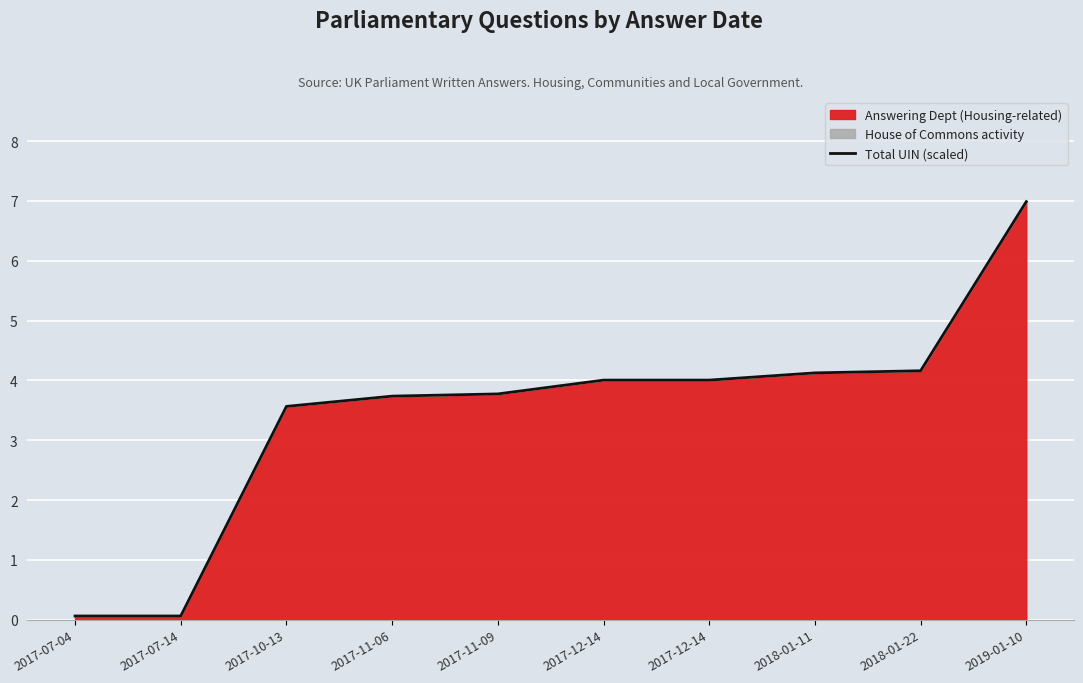

What is the difference between the values at 2017-12-14 and 2017-11-06?

0.3